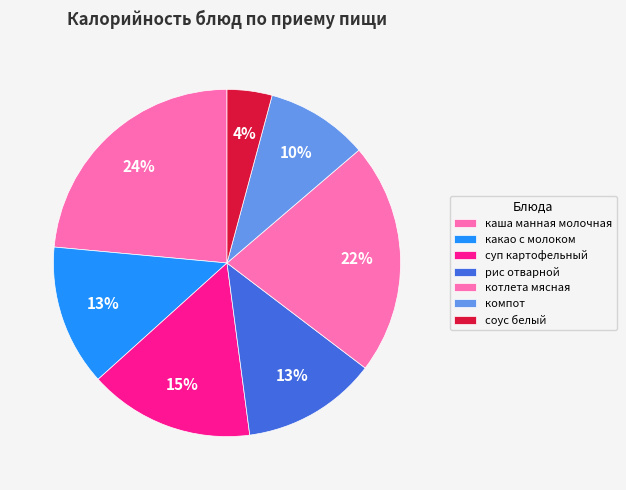

Which has a higher value, компот or соус белый?

компот